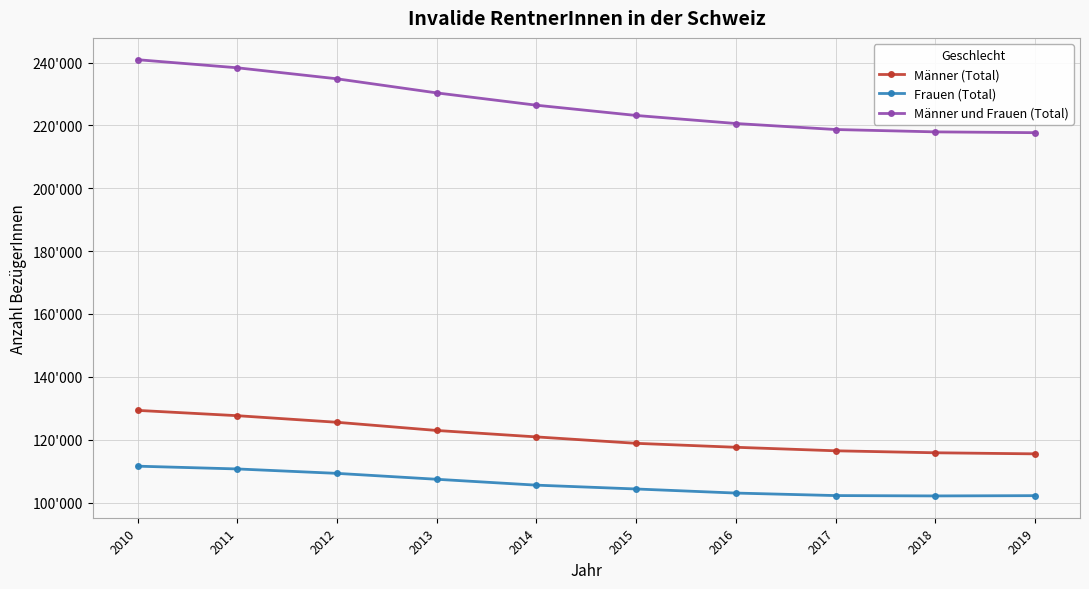

Is this an area chart (filled region under the line)?

No